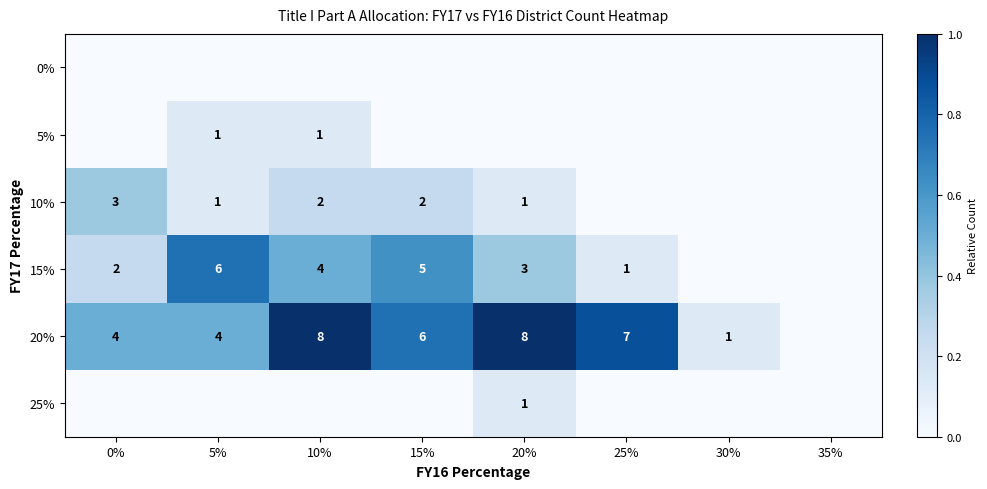

Is it true that 15% equals 0 at 0%?

False